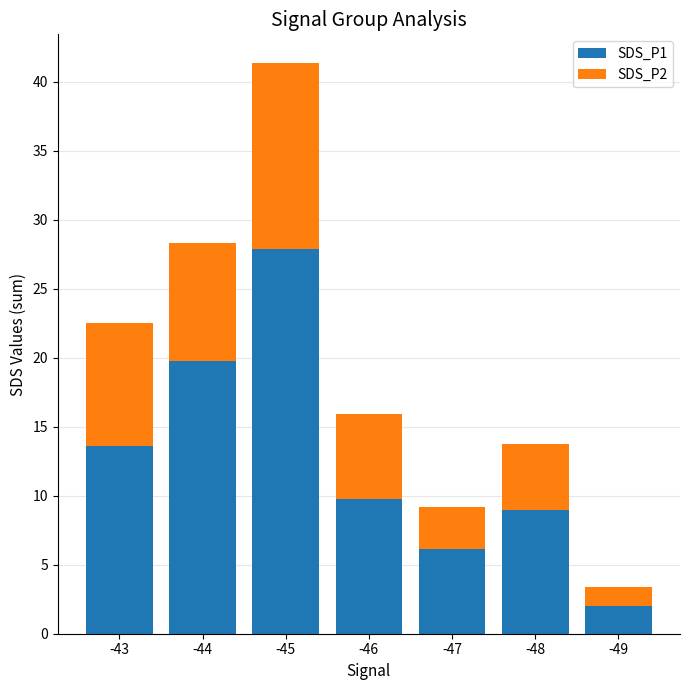

What is the total value across all series at -43?

22.5